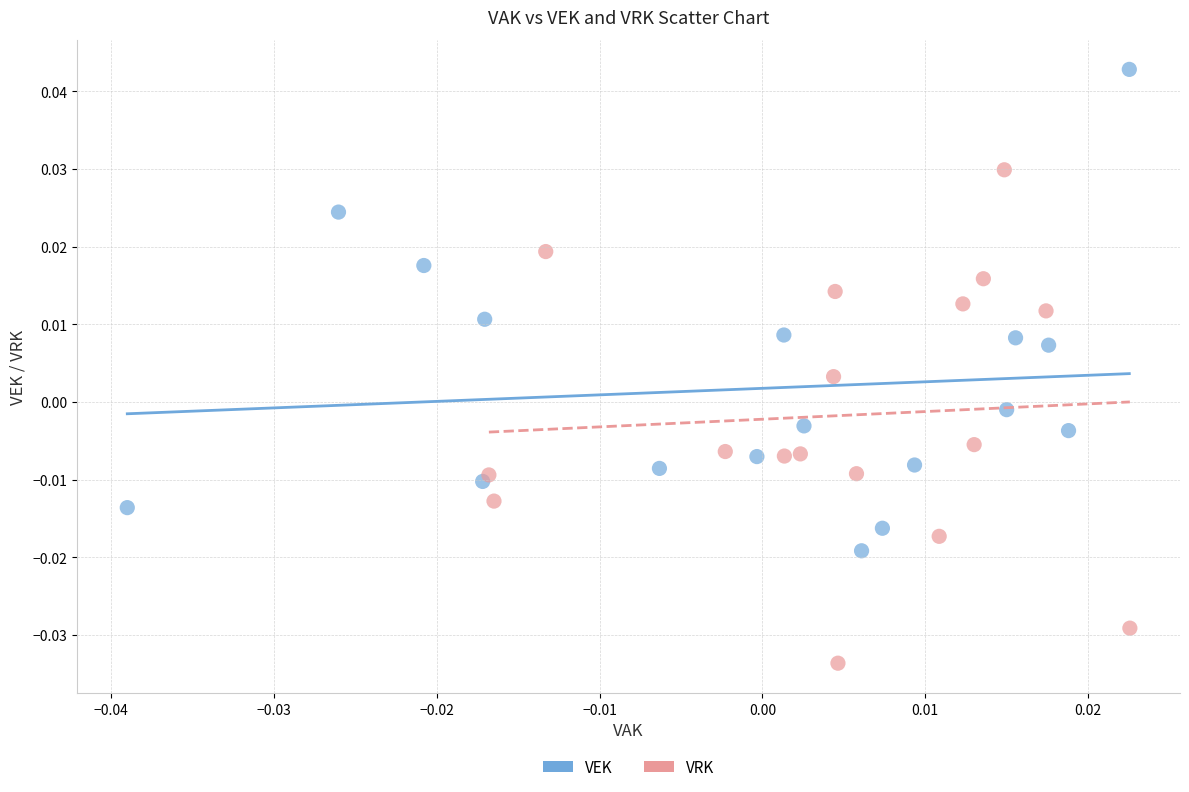

Which series contains the highest Y value?

VEK